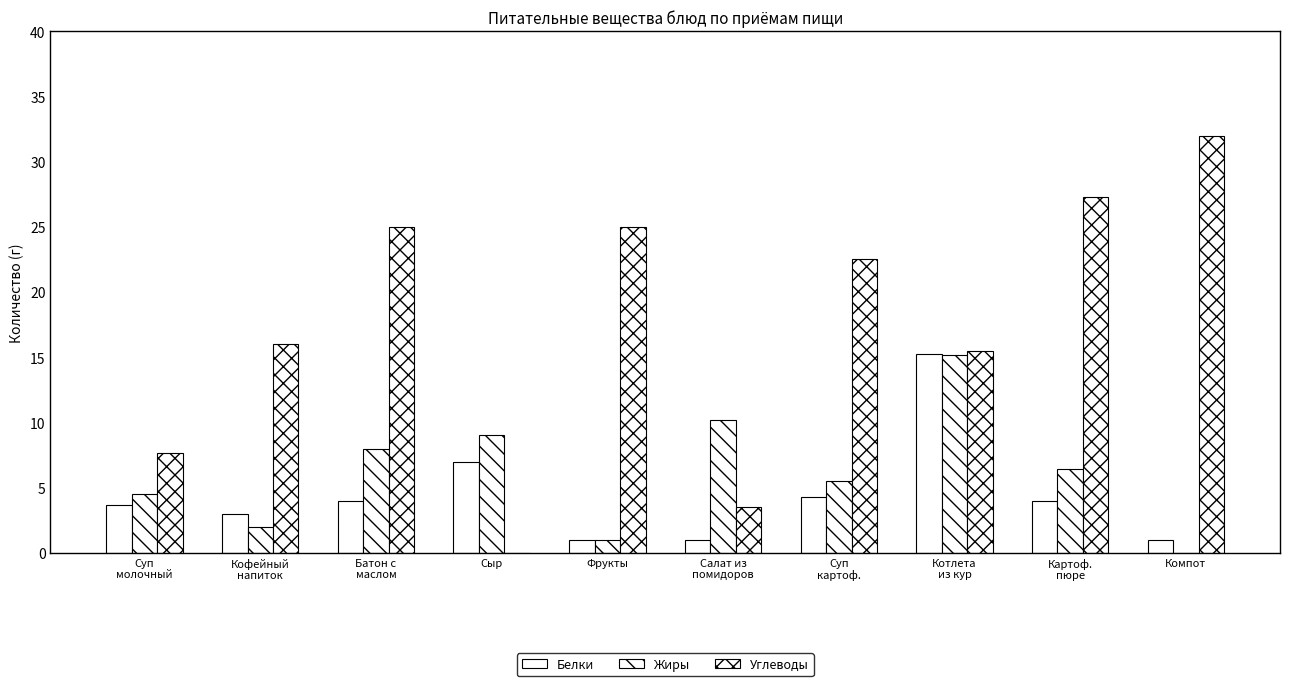

Reading left to right, list all the values displayed in this chart.

Белки: Суп
молочный=3.7	Кофейный
напиток=3.0	Батон с
маслом=4.0	Сыр=7.0	Фрукты=1.0	Салат из
помидоров=1.0	Суп
картоф.=4.3	Котлета
из кур=15.2	Картоф.
пюре=4.0	Компот=1.0
Жиры: Суп
молочный=4.5	Кофейный
напиток=2.0	Батон с
маслом=8.0	Сыр=9.0	Фрукты=1.0	Салат из
помидоров=10.2	Суп
картоф.=5.5	Котлета
из кур=15.1	Картоф.
пюре=6.4	Компот=0.0
Углеводы: Суп
молочный=7.7	Кофейный
напиток=16.0	Батон с
маслом=25.0	Сыр=0.0	Фрукты=25.0	Салат из
помидоров=3.5	Суп
картоф.=22.6	Котлета
из кур=15.5	Картоф.
пюре=27.3	Компот=32.0